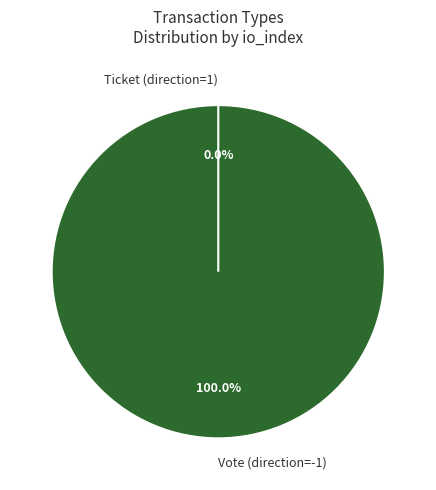

What is the majority slice?

Vote (direction=-1)